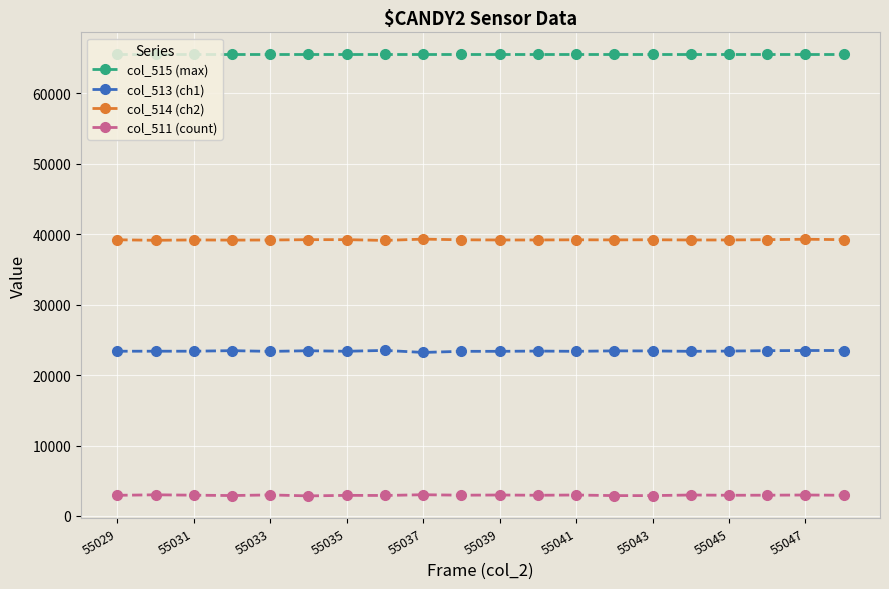

List the series in order of their peak value, highest first.

col_515 (max), col_514 (ch2), col_513 (ch1), col_511 (count)